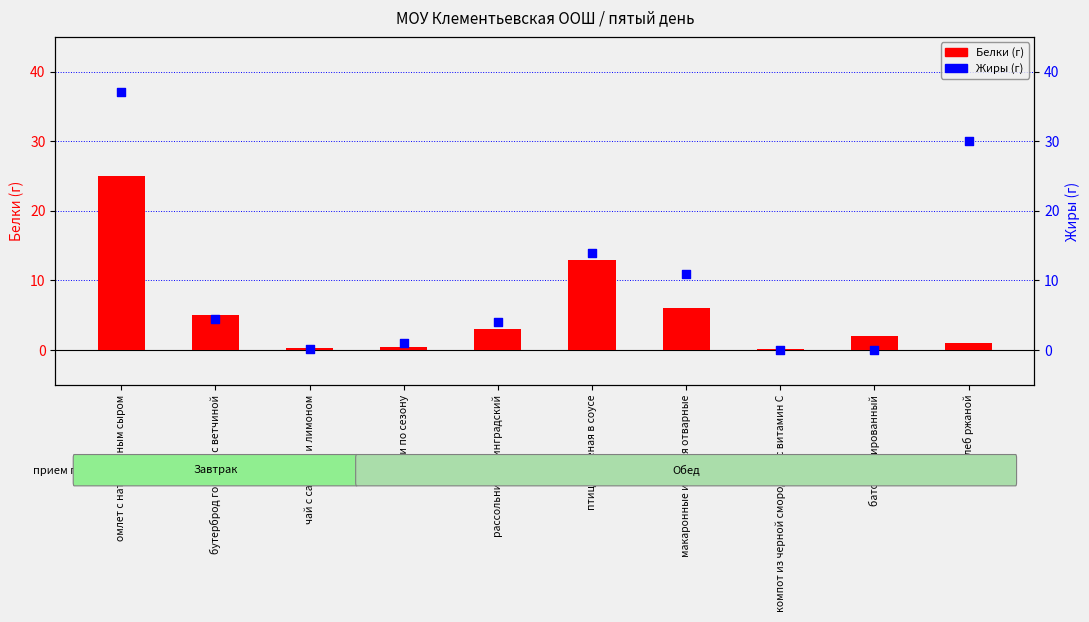

What is the total value across all series at чай с сахаром и лимоном?

0.4